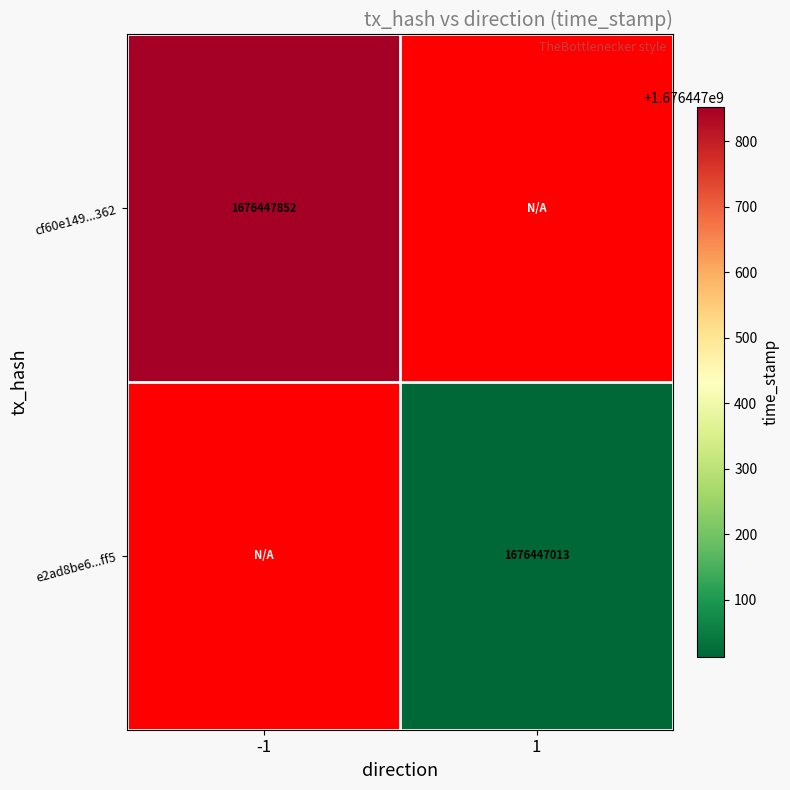

How many values in e2ad8be60b7eca8a5143506a7d8ae94b52bcff5 are above zero?

1